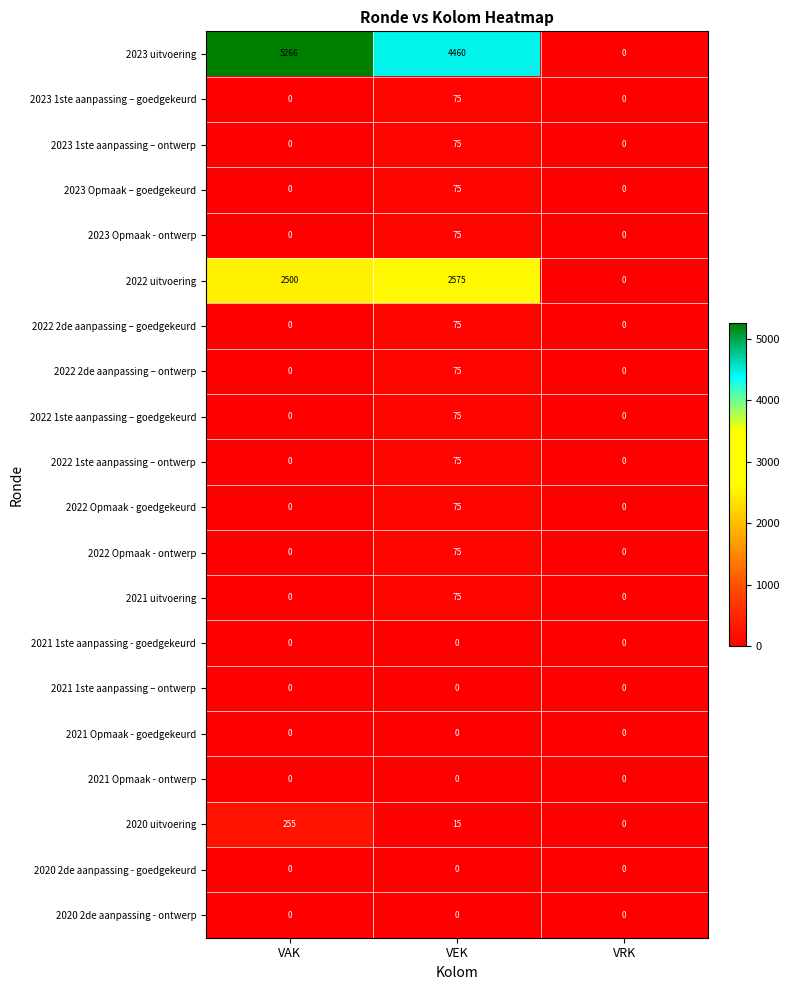

True or false: 2022 2de aanpassing – ontwerp has a value of -39 at VRK.

False